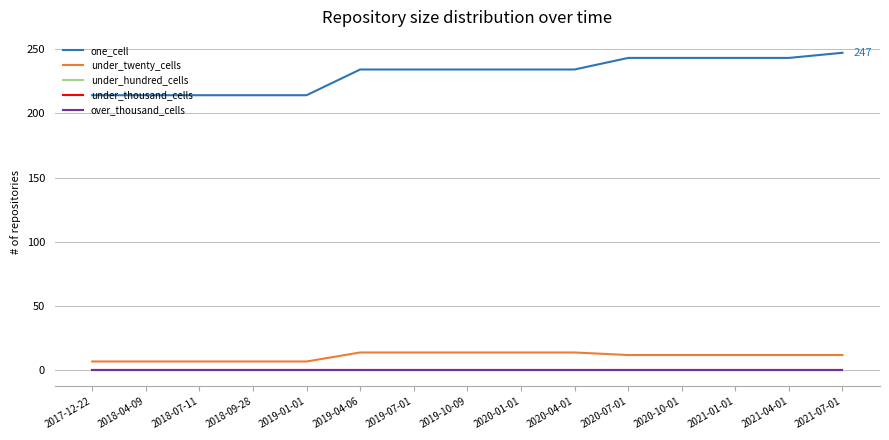

Reading right to left, what are all the values shown in this chart?

one_cell: 2021-07-01=247	2021-04-01=243	2021-01-01=243	2020-10-01=243	2020-07-01=243	2020-04-01=234	2020-01-01=234	2019-10-09=234	2019-07-01=234	2019-04-06=234	2019-01-01=214	2018-09-28=214	2018-07-11=214	2018-04-09=214	2017-12-22=214
under_twenty_cells: 2021-07-01=12	2021-04-01=12	2021-01-01=12	2020-10-01=12	2020-07-01=12	2020-04-01=14	2020-01-01=14	2019-10-09=14	2019-07-01=14	2019-04-06=14	2019-01-01=7	2018-09-28=7	2018-07-11=7	2018-04-09=7	2017-12-22=7
under_hundred_cells: 2021-07-01=0	2021-04-01=0	2021-01-01=0	2020-10-01=0	2020-07-01=0	2020-04-01=0	2020-01-01=0	2019-10-09=0	2019-07-01=0	2019-04-06=0	2019-01-01=0	2018-09-28=0	2018-07-11=0	2018-04-09=0	2017-12-22=0
under_thousand_cells: 2021-07-01=0	2021-04-01=0	2021-01-01=0	2020-10-01=0	2020-07-01=0	2020-04-01=0	2020-01-01=0	2019-10-09=0	2019-07-01=0	2019-04-06=0	2019-01-01=0	2018-09-28=0	2018-07-11=0	2018-04-09=0	2017-12-22=0
over_thousand_cells: 2021-07-01=0	2021-04-01=0	2021-01-01=0	2020-10-01=0	2020-07-01=0	2020-04-01=0	2020-01-01=0	2019-10-09=0	2019-07-01=0	2019-04-06=0	2019-01-01=0	2018-09-28=0	2018-07-11=0	2018-04-09=0	2017-12-22=0